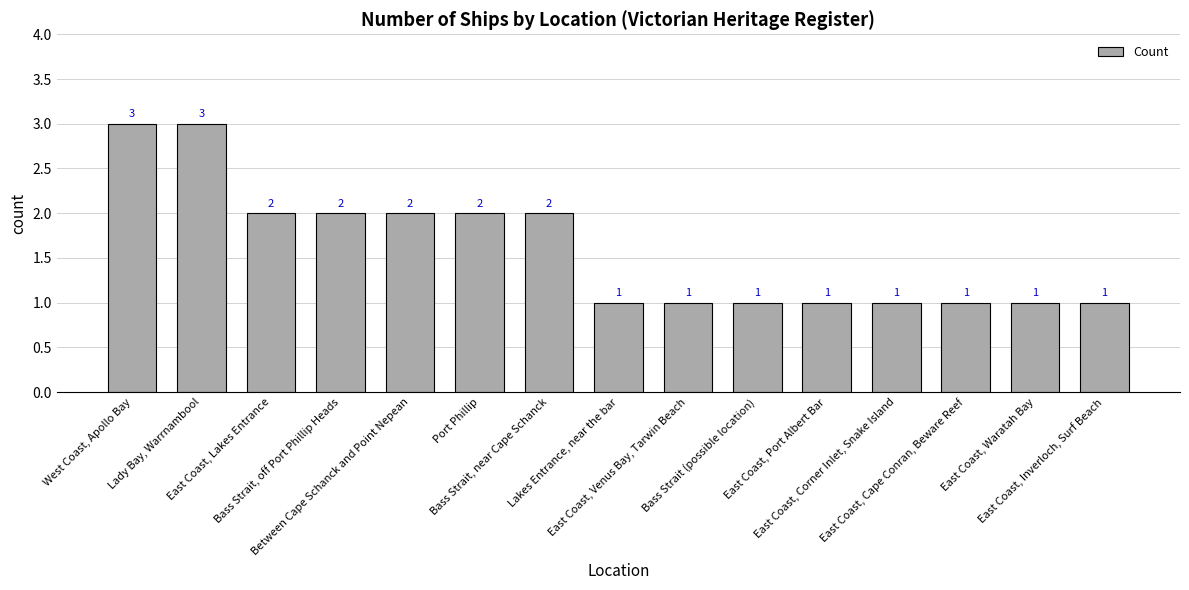

What is the greatest value displayed?

3